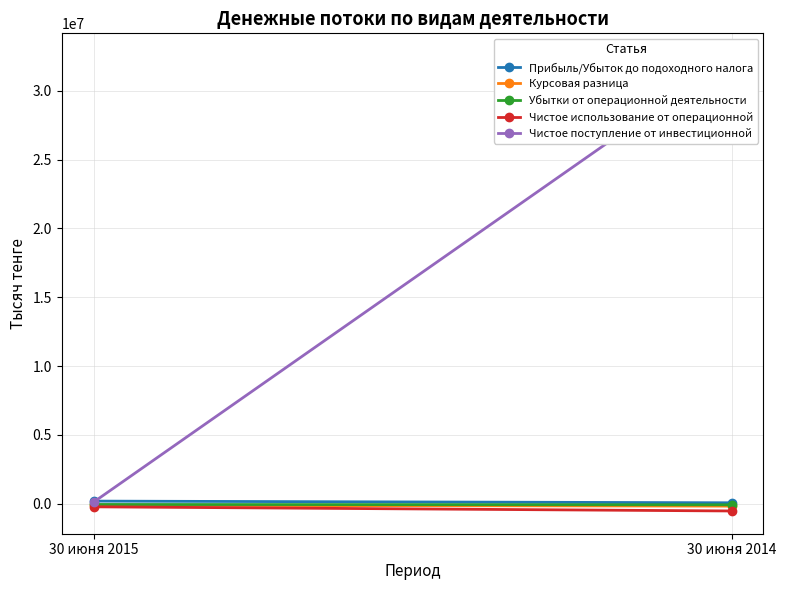

The value of Чистое использование от операционной at 30 июня 2014 is -524217.0. True or false?

True